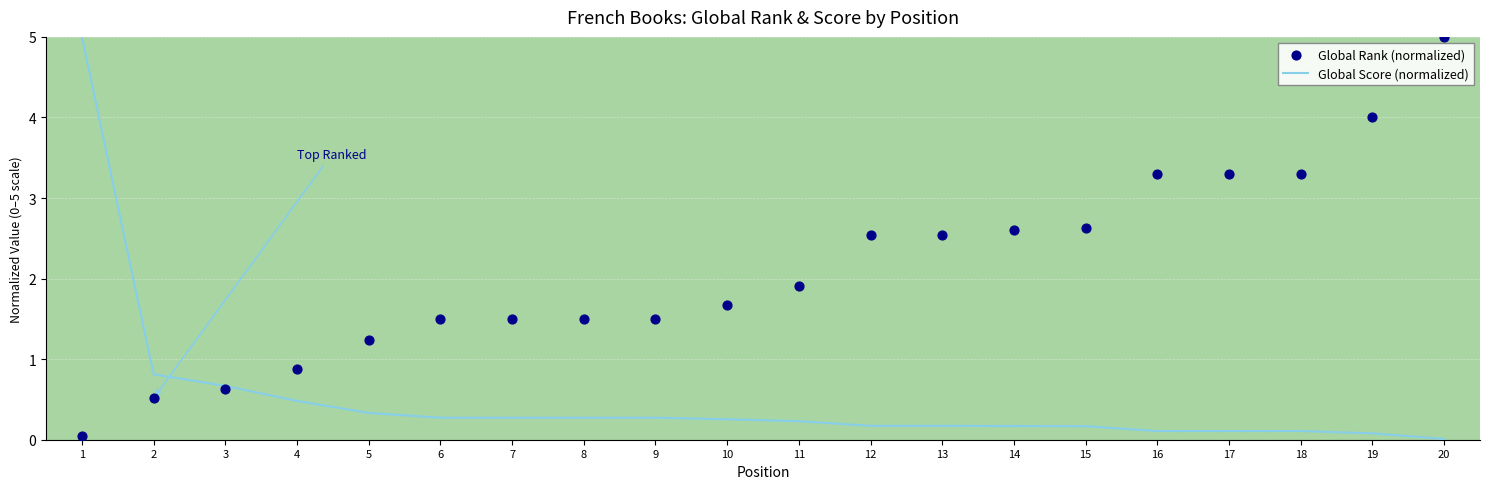

Which series contains the lowest Y value?

Global Score (normalized)